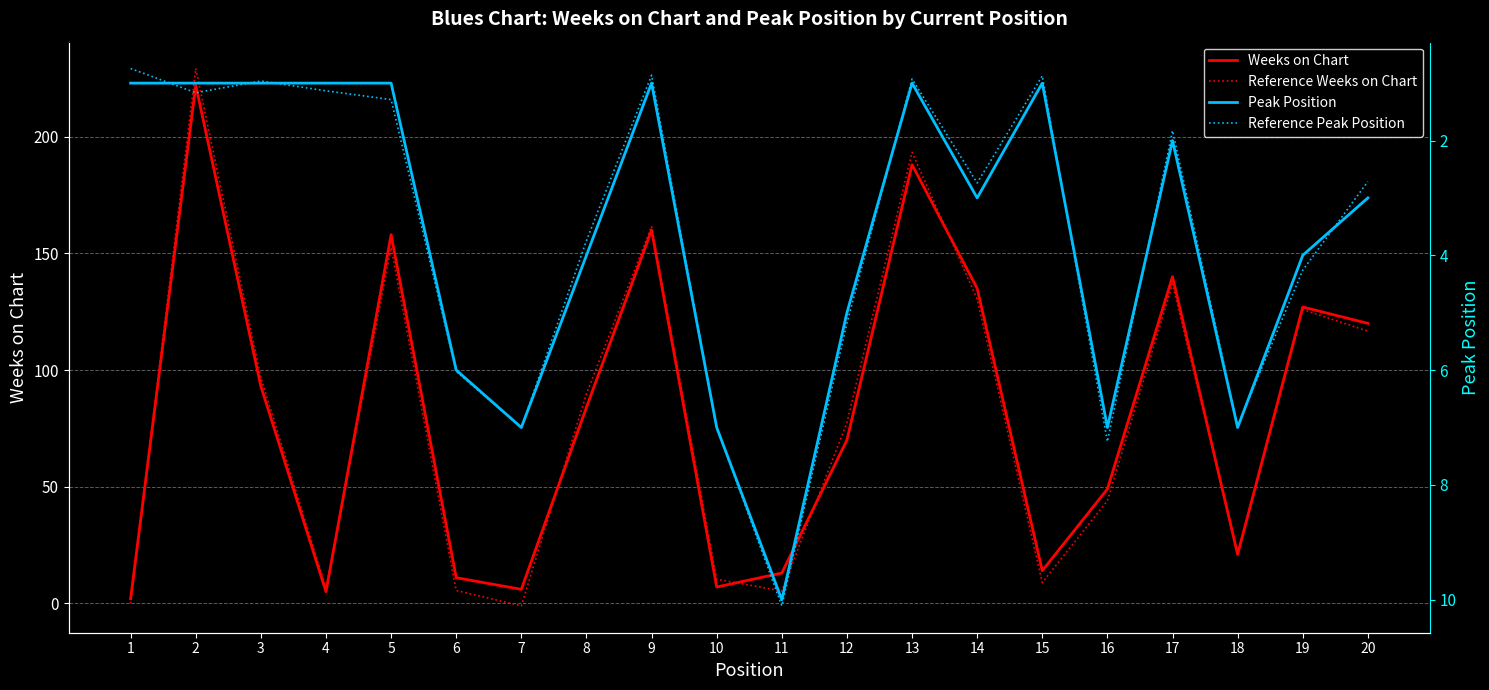

The value of Weeks on Chart at 4 is 1.8. True or false?

False